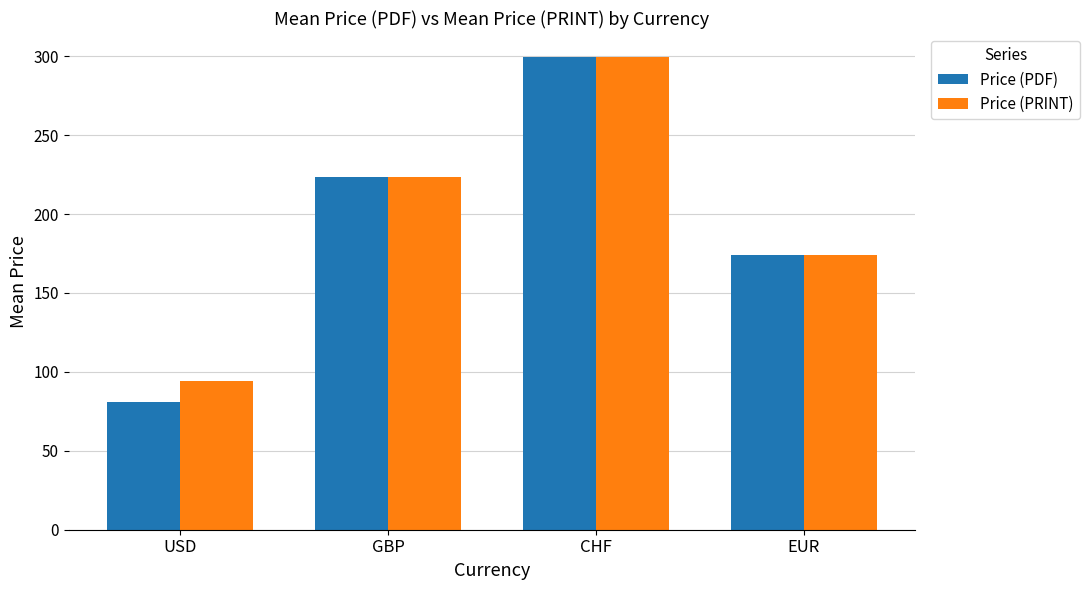

What is the spread (max minus min) of values at USD?

13.4